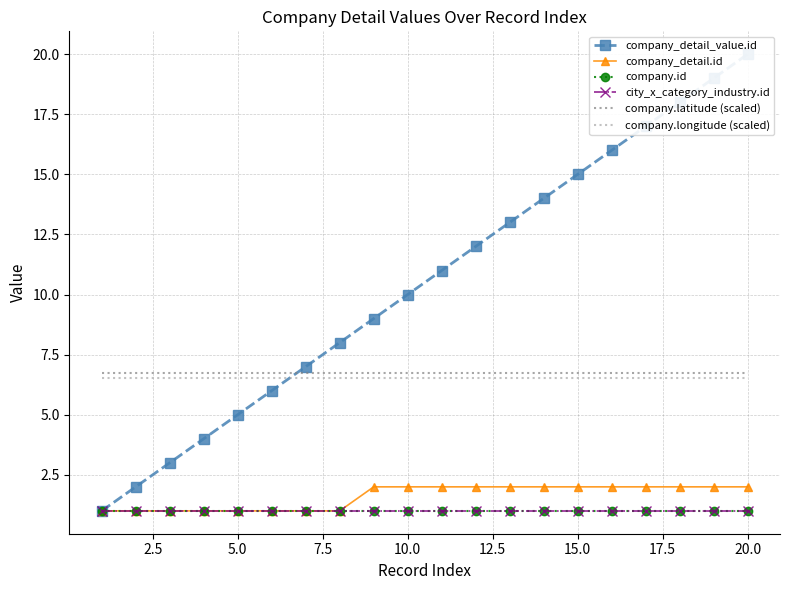

Is the value of company_detail_value.id at 11 greater than the value of company.id at 7.5?

Yes